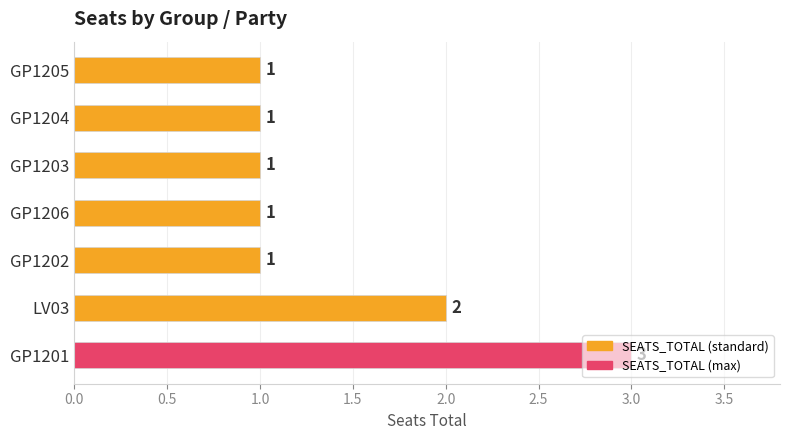

What is the maximum value shown in the chart?

3